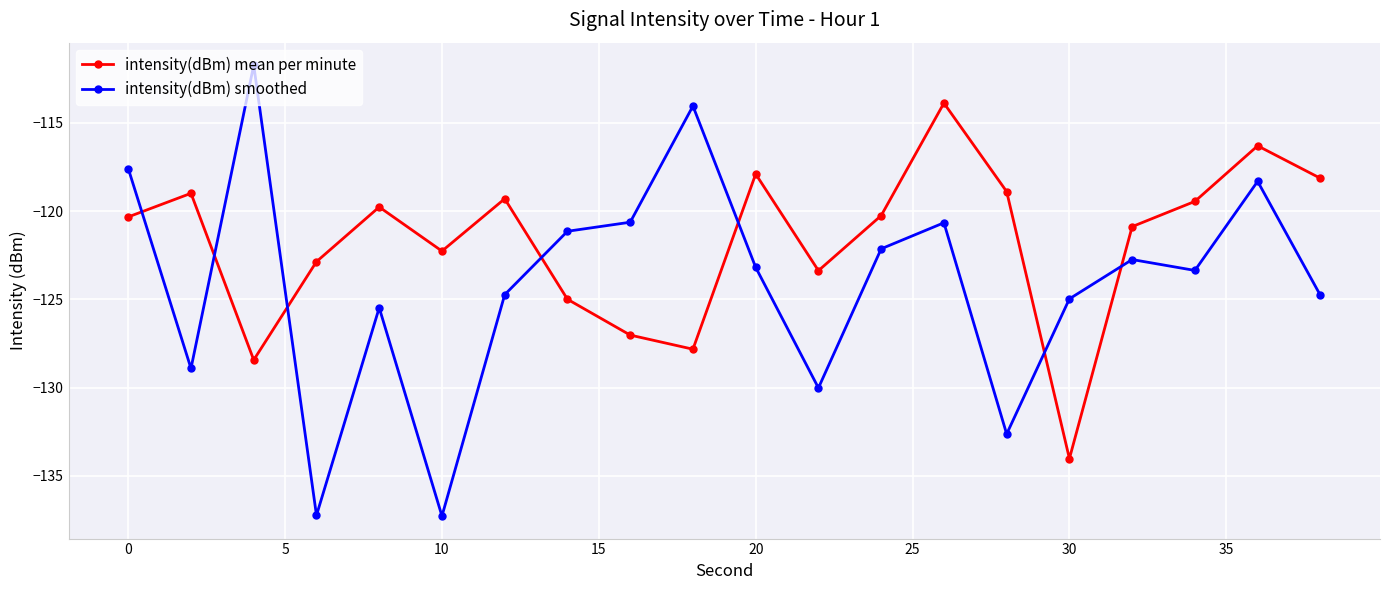

How many intersections are there between intensity(dBm) mean per minute and intensity(dBm) smoothed?

7